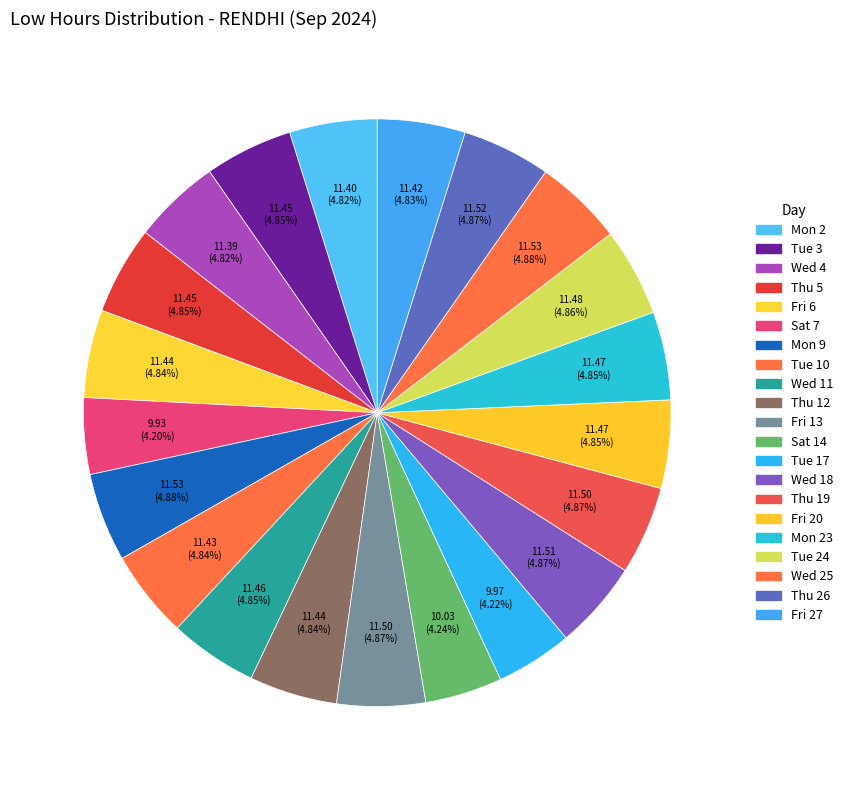

Rank the categories by value from highest to lowest.

Mon 9, Wed 25, Thu 26, Wed 18, Fri 13, Thu 19, Tue 24, Fri 20, Mon 23, Wed 11, Tue 3, Thu 5, Fri 6, Thu 12, Tue 10, Fri 27, Mon 2, Wed 4, Sat 14, Tue 17, Sat 7